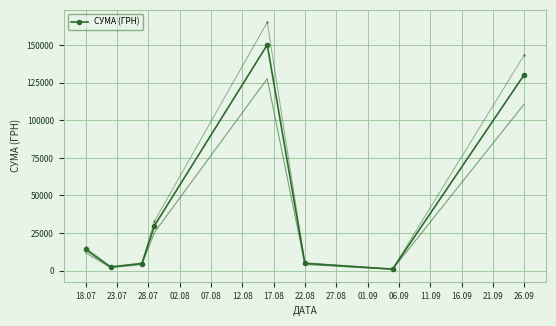

Is this an area chart (filled region under the line)?

No